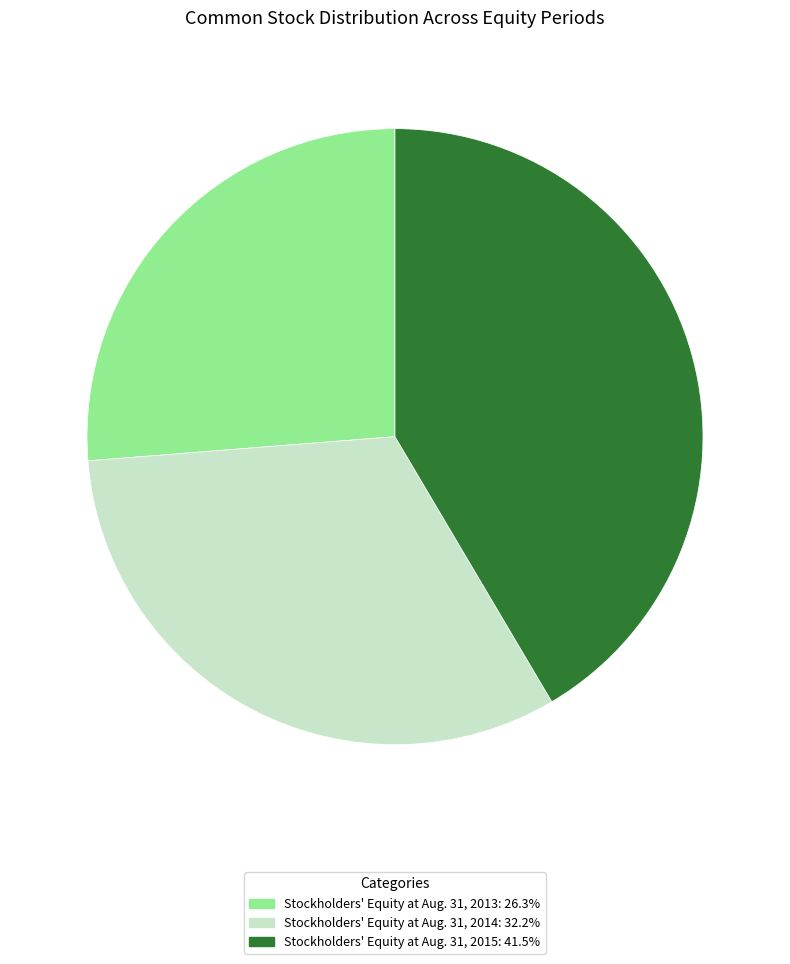

Is it true that Stockholders' Equity at Aug. 31, 2014 is 32% of the pie?

True